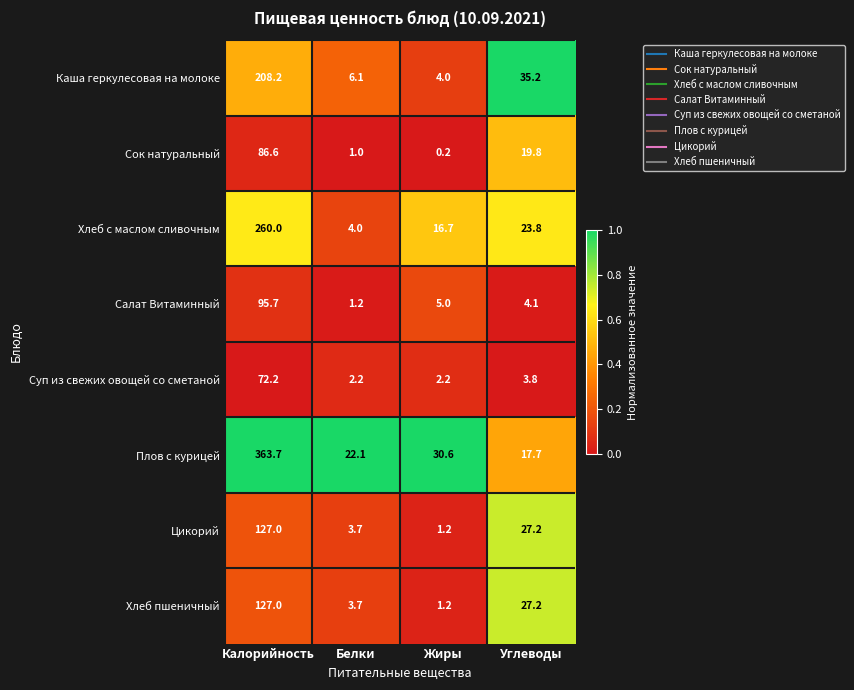

What value does the Хлеб пшеничный series have at Белки?

3.7